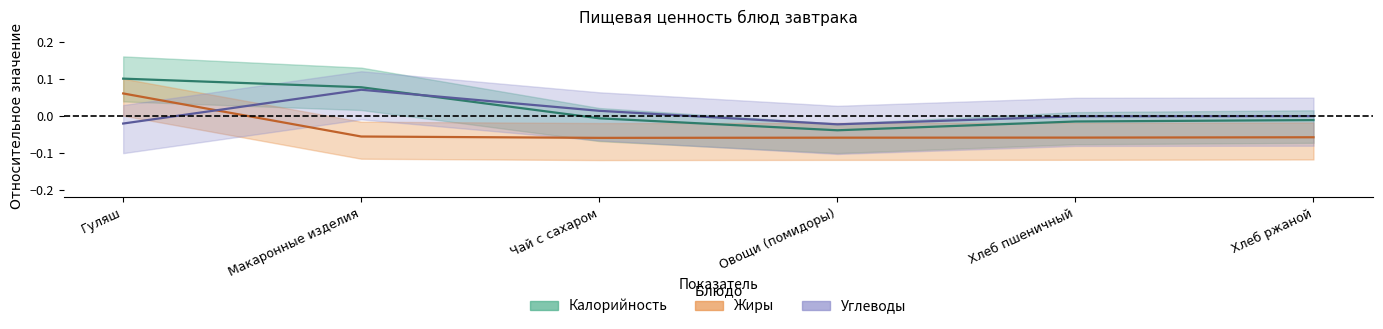

What is the spread (max minus min) of values at Гуляш?

0.1